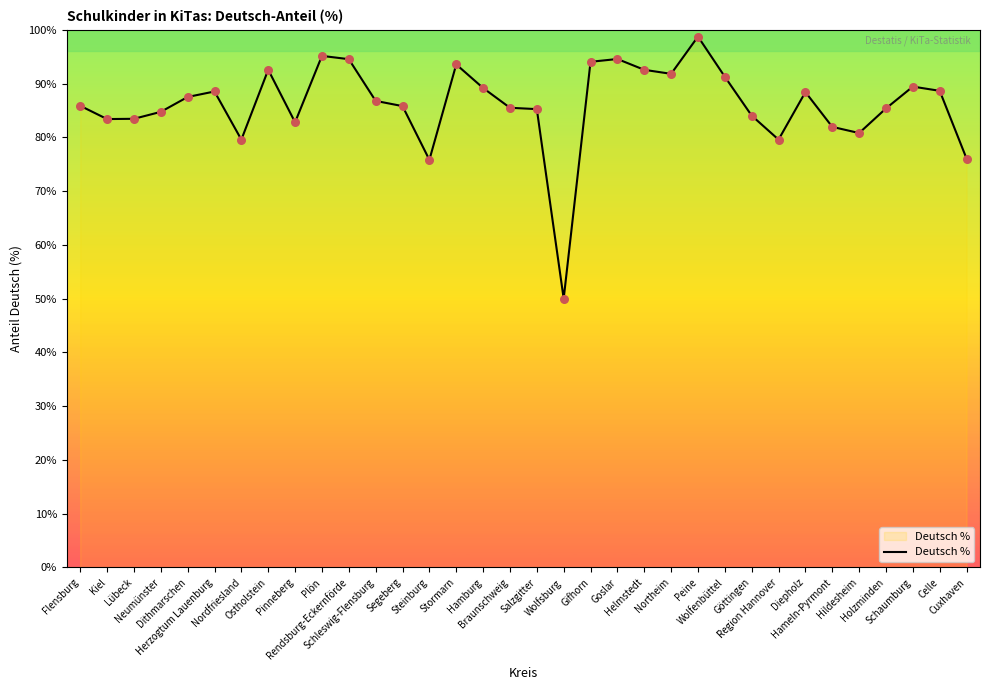

What is the minimum value shown in the chart?

50.0